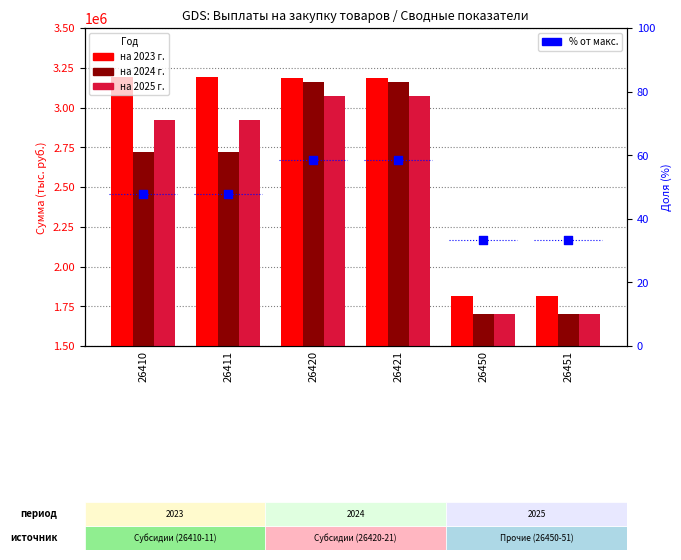

Is the value of на 2024 г. at 26450 greater than the value of % от макс. at 26410?

Yes